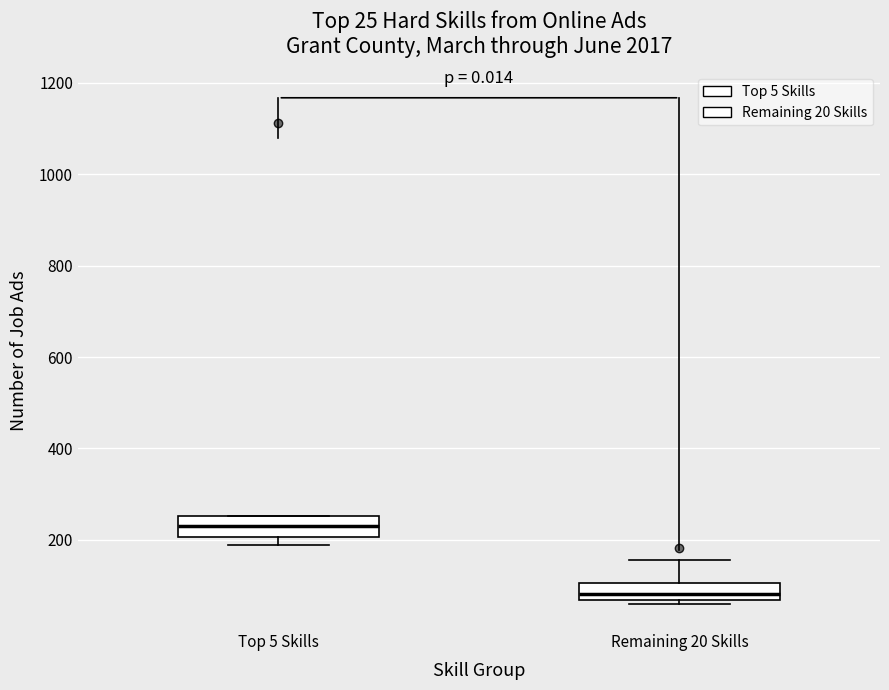

Which box's median line is the lowest?

Remaining 20 Skills